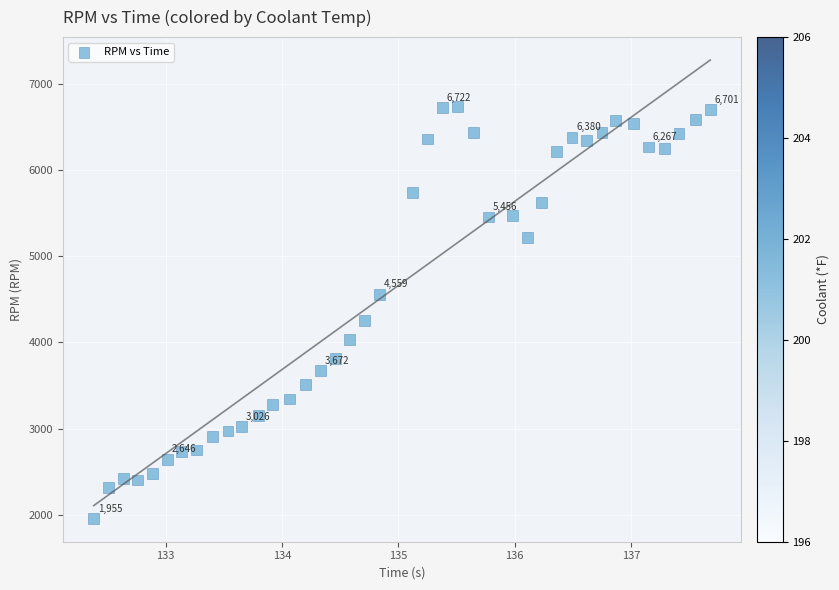

What Y value in the scatter plot is closest to 4348?

4253